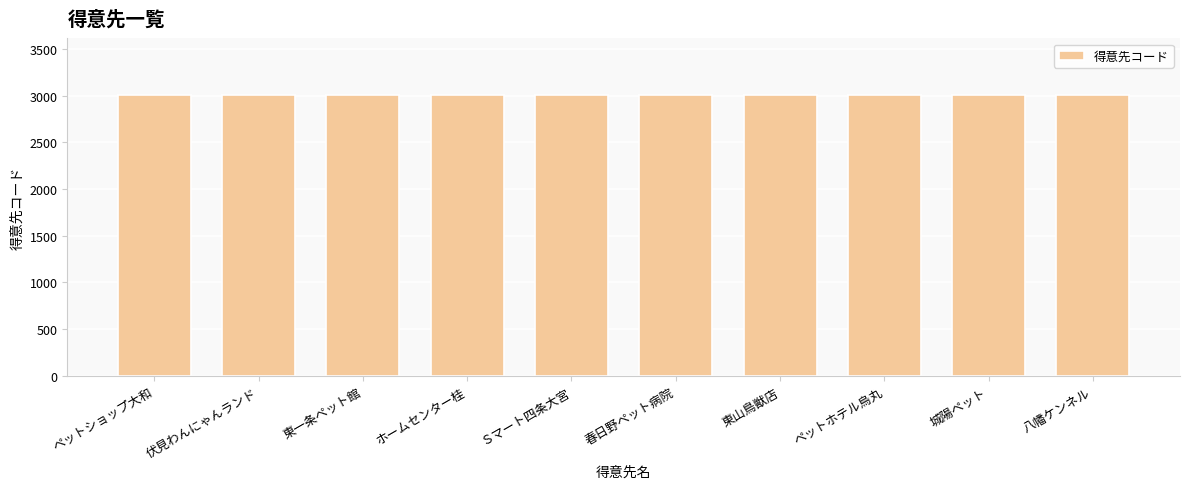

What is the ratio of the value at 城陽ペット to the value at ペットショップ大和?

1.0